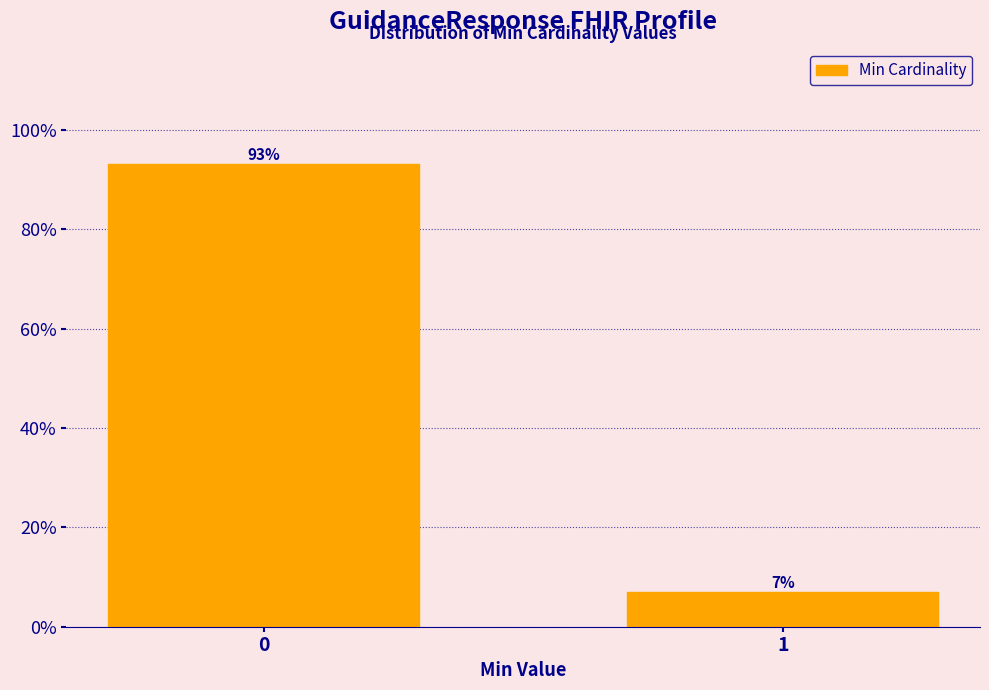

What value does the data have at 0?

93.1